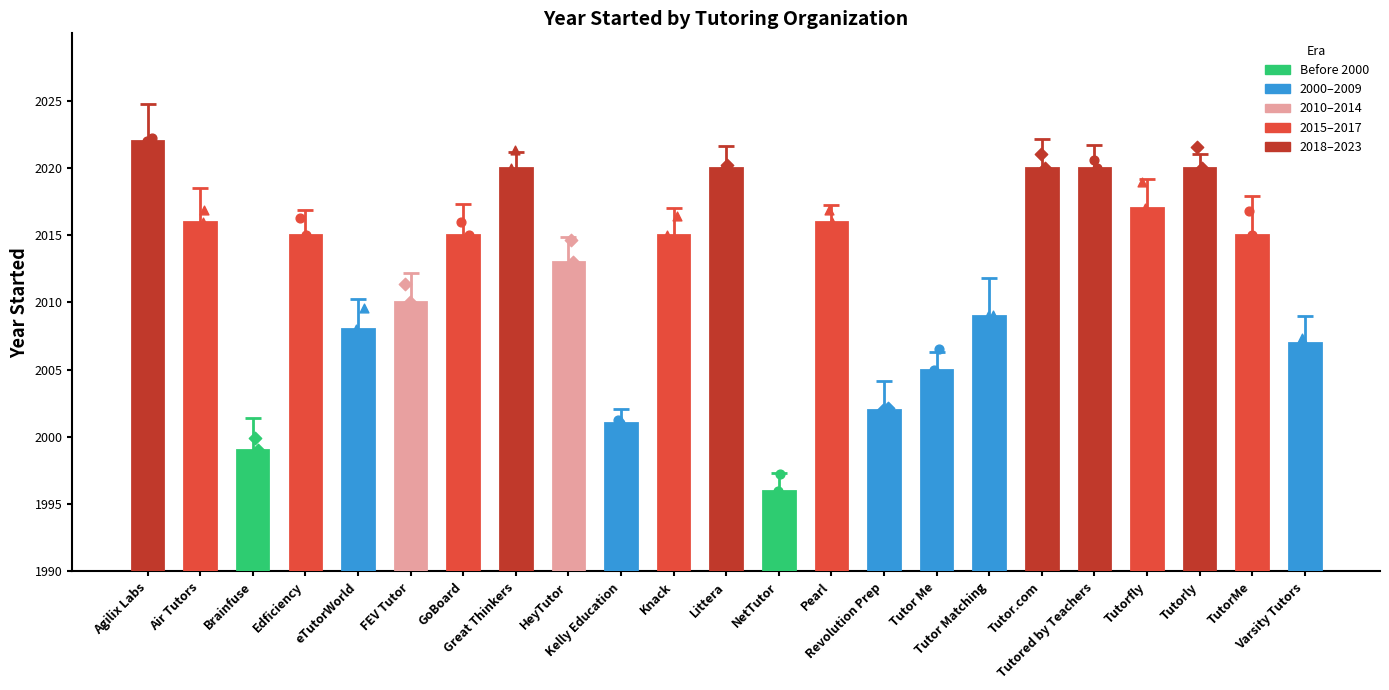

What is the change in value from FEV Tutor to Tutored by Teachers?

+10